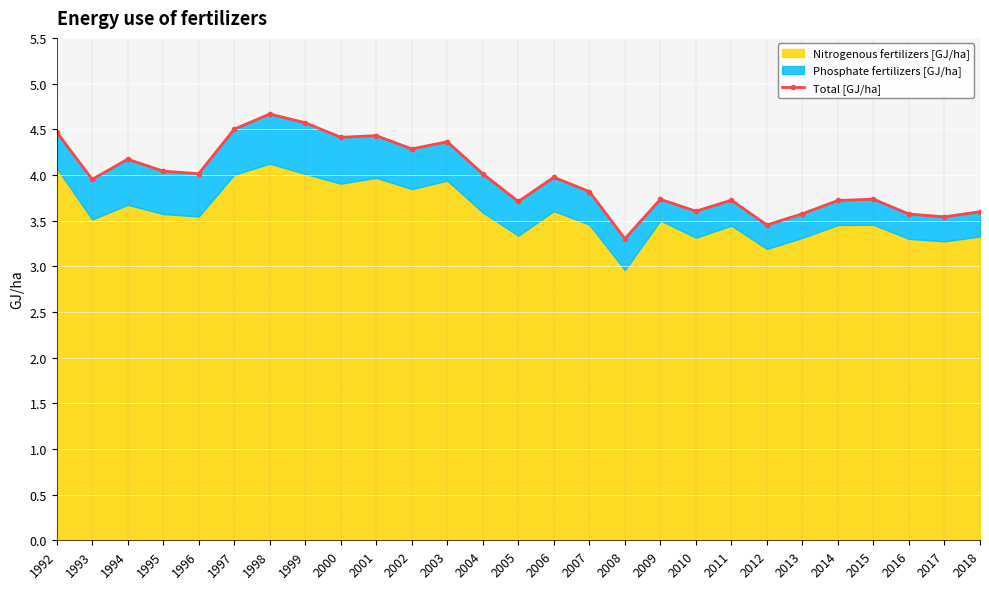

List the labels in order of value, smallest first.

2008, 2012, 2017, 2016, 2013, 2018, 2010, 2005, 2014, 2011, 2009, 2015, 2007, 1993, 2006, 2004, 1996, 1995, 1994, 2002, 2003, 2000, 2001, 1992, 1997, 1999, 1998